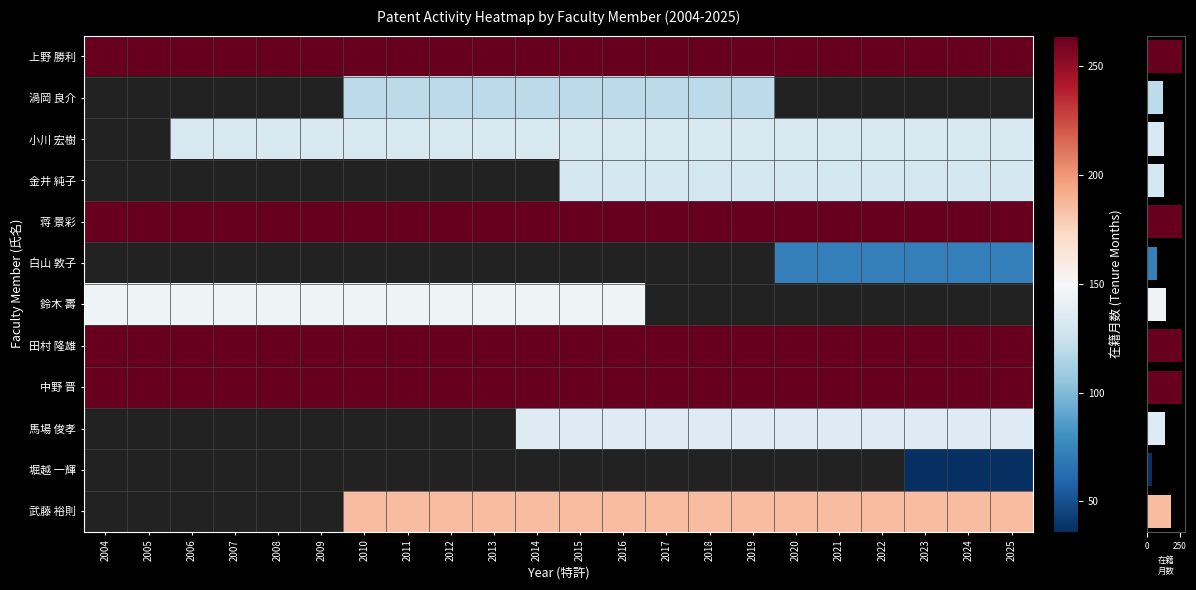

Which series has the largest range (max minus min)?

row_0